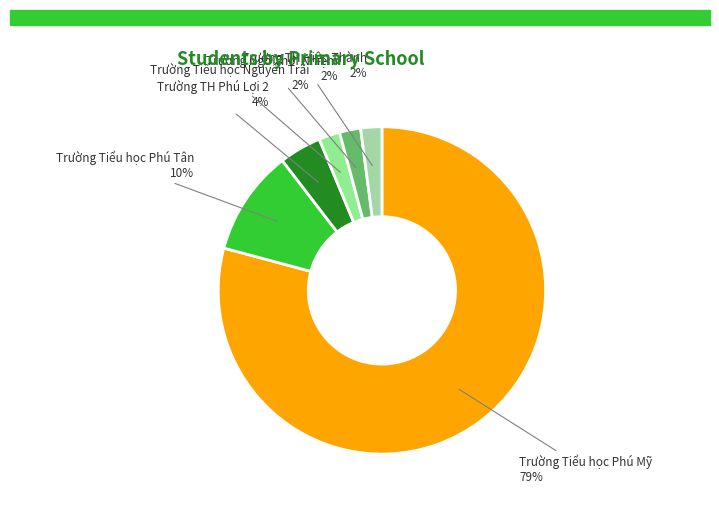

The Trường Tiểu học Nguyễn Trãi 2% slice represents 15% of the pie. True or false?

False